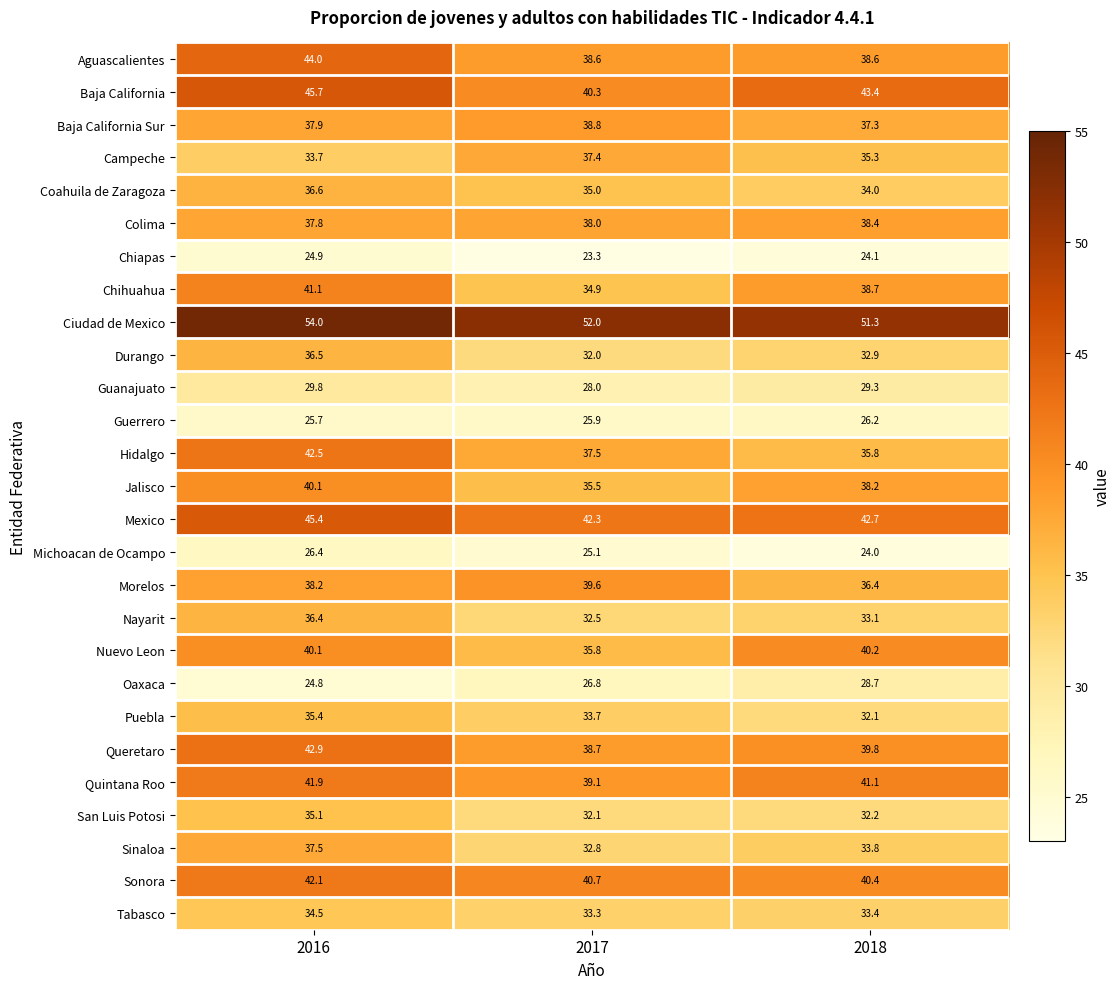

At how many categories does at least one series exceed 45?

3